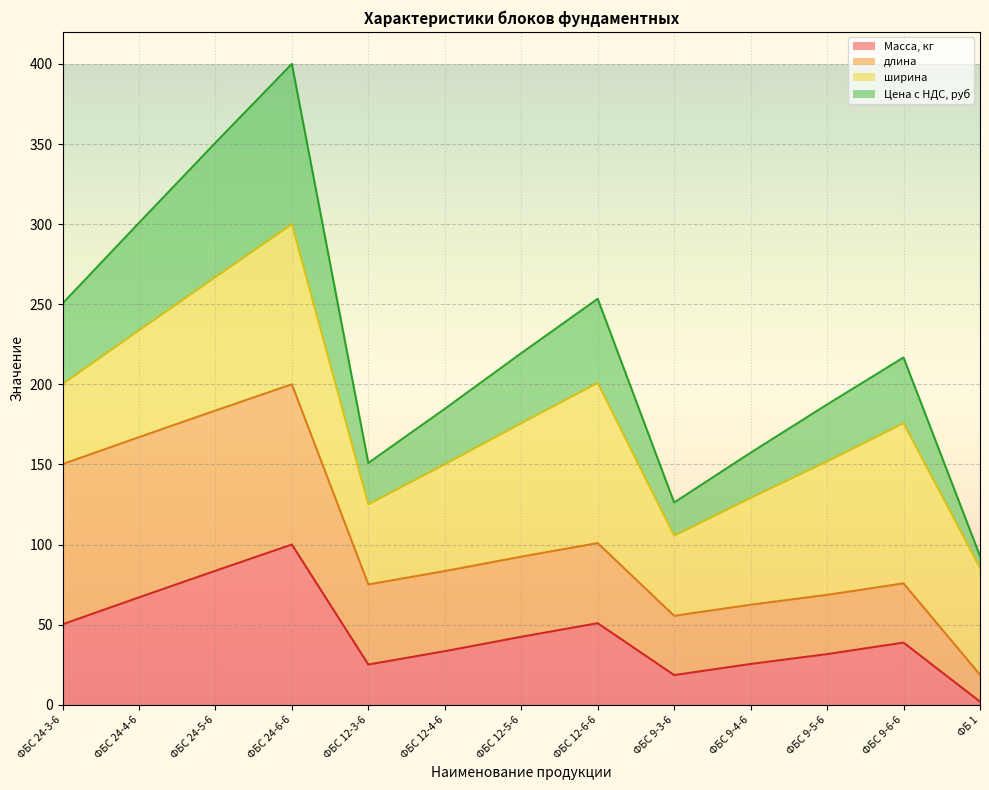

At which label does Масса, кг reach its peak?

ФБС 24-6-6